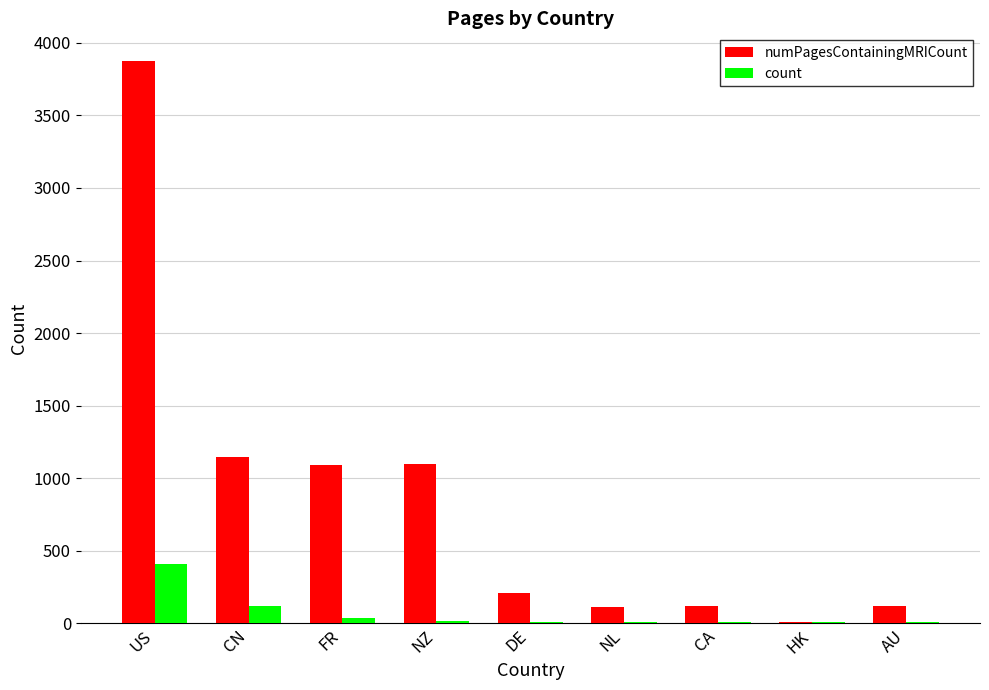

What is the maximum value shown in the chart?

3872